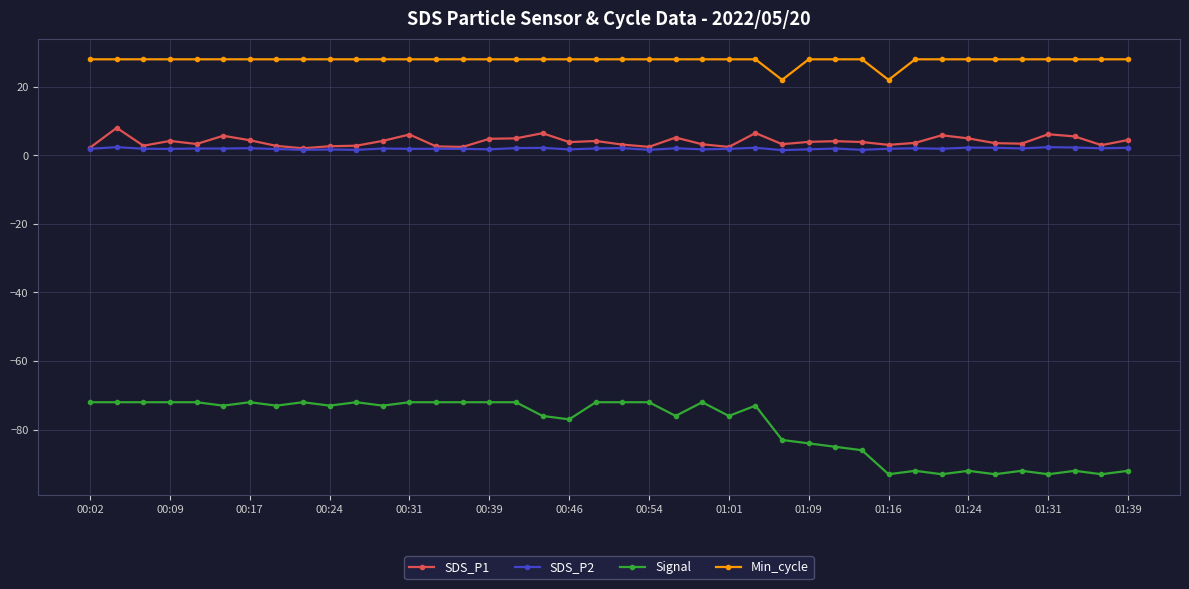

True or false: Signal has more than 2 points higher than both neighbors.

True